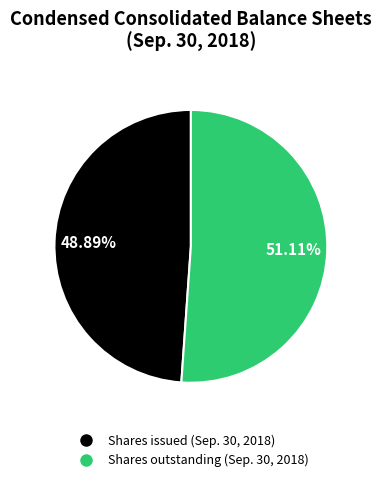

Is the sum of Shares issued (Sep. 30, 2018) and Shares outstanding (Sep. 30, 2018) greater than half?

Yes